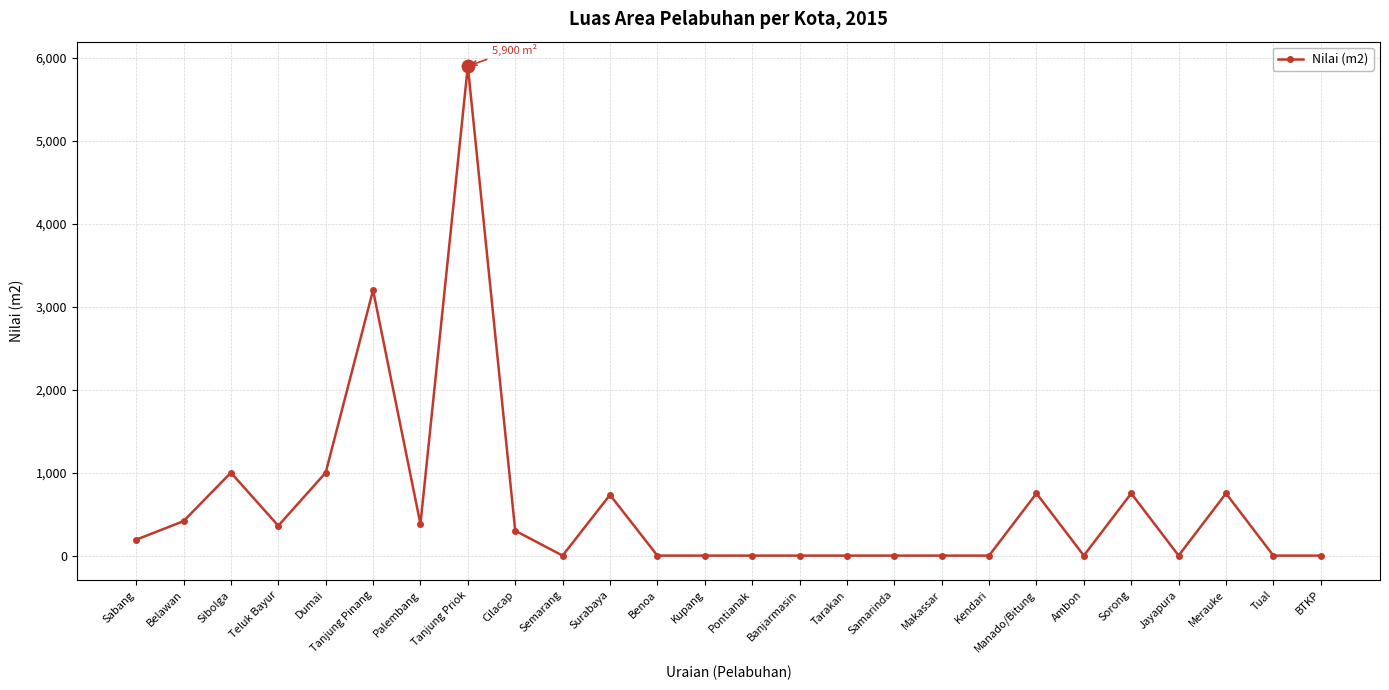

Does the chart display data point markers on the line(s)?

Yes